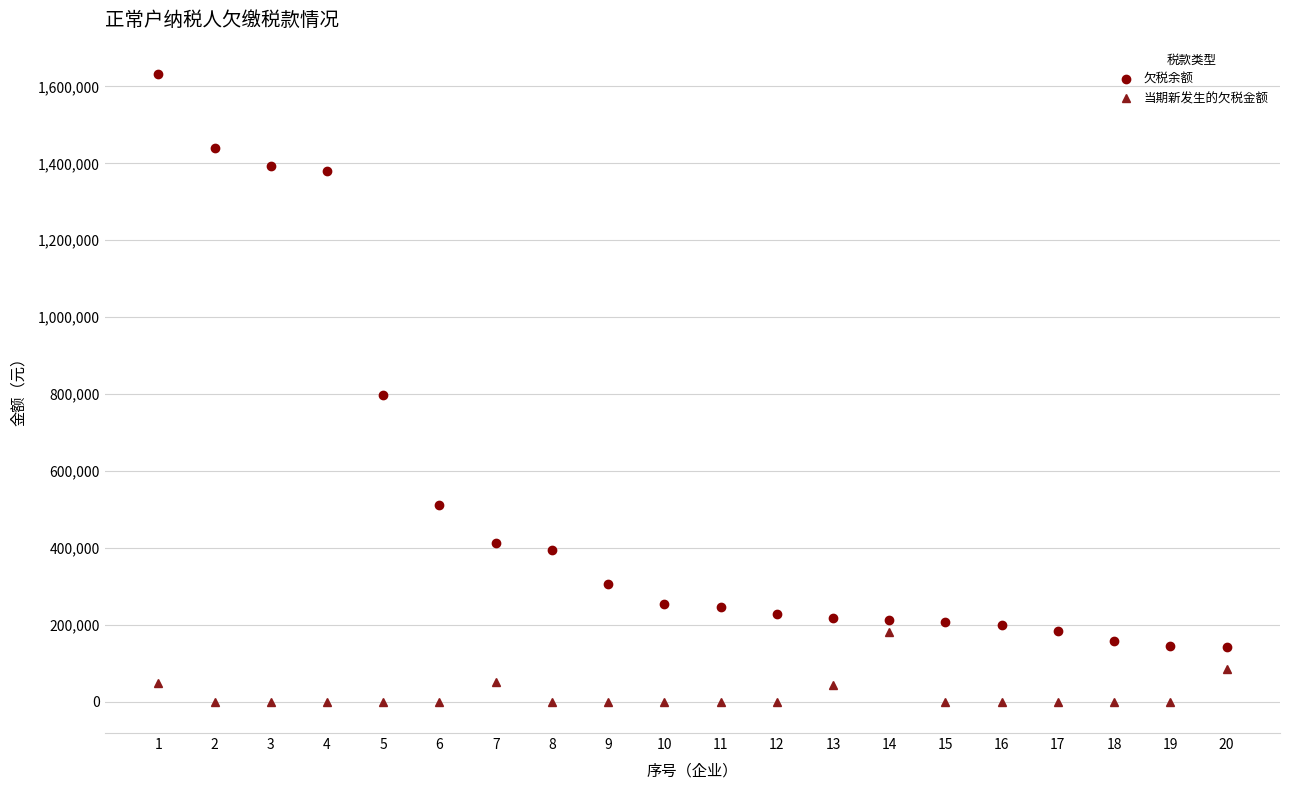

True or false: 当期新发生的欠税金额 and 欠税余额 intersect in this chart.

False